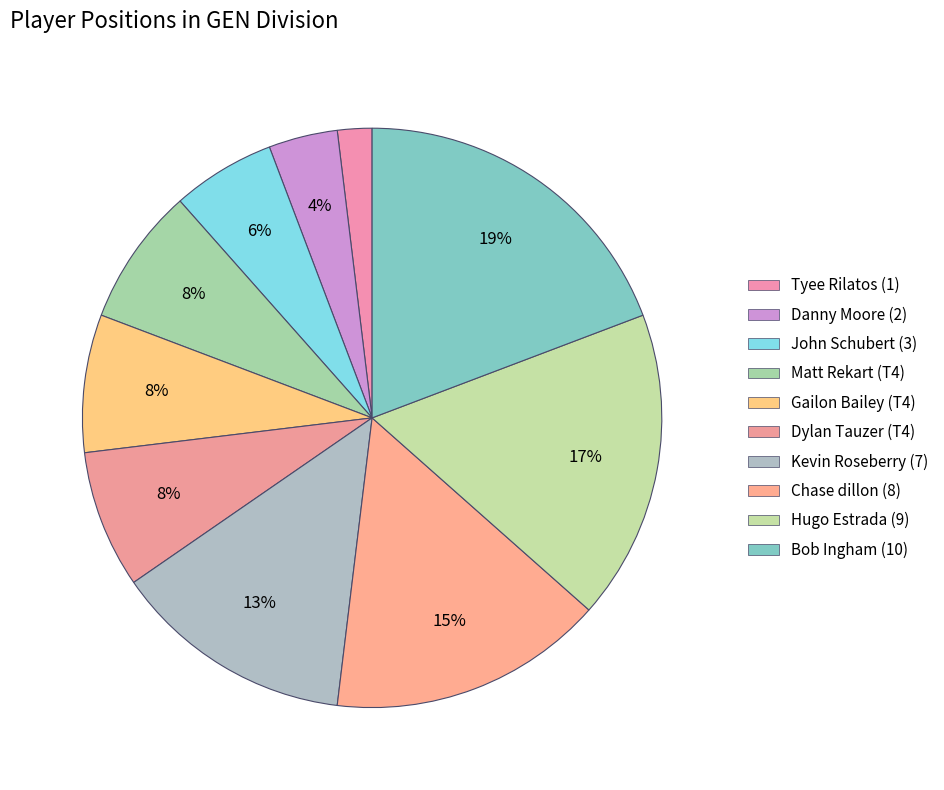

Which slice is the largest?

Bob Ingham (10)